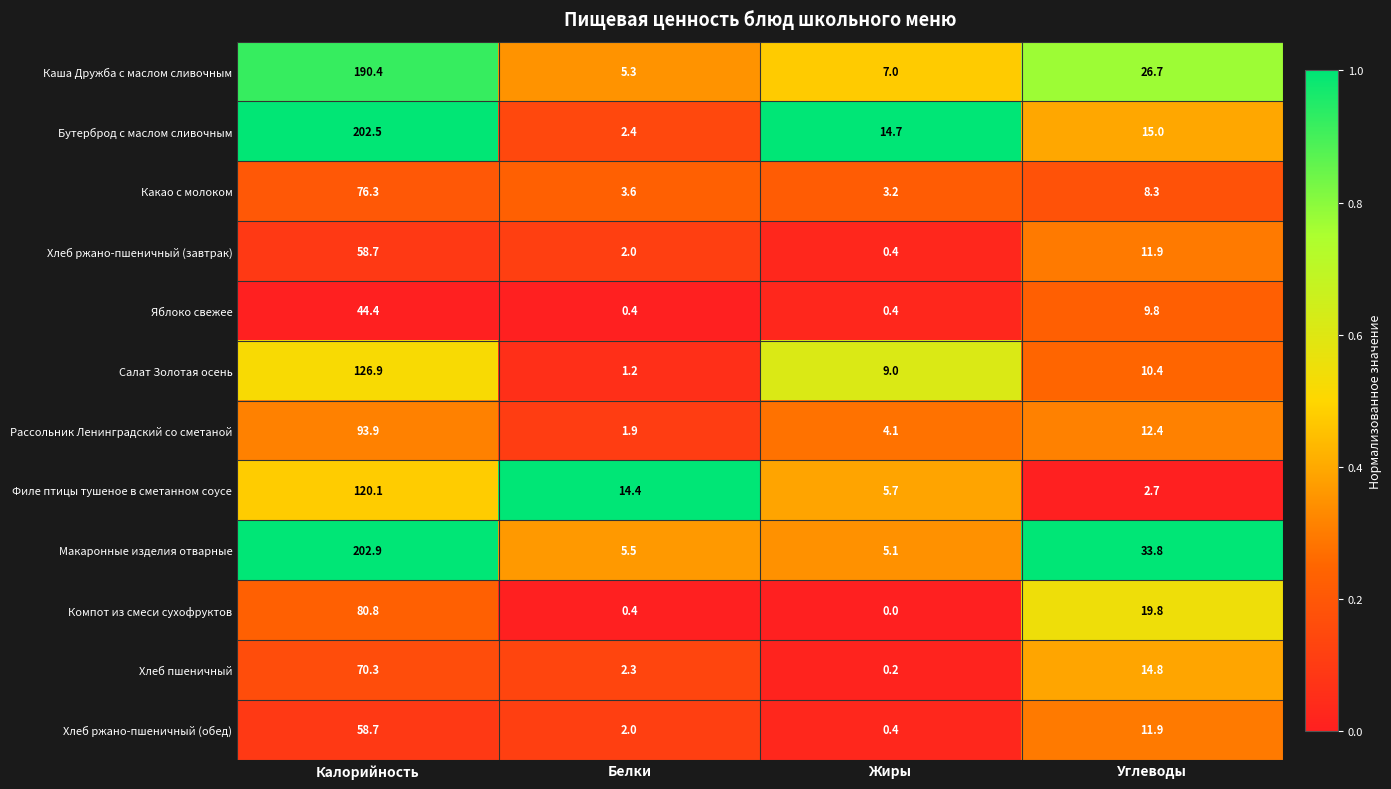

What is the approximate value of Хлеб ржано-пшеничный (завтрак) at Калорийность?

58.7